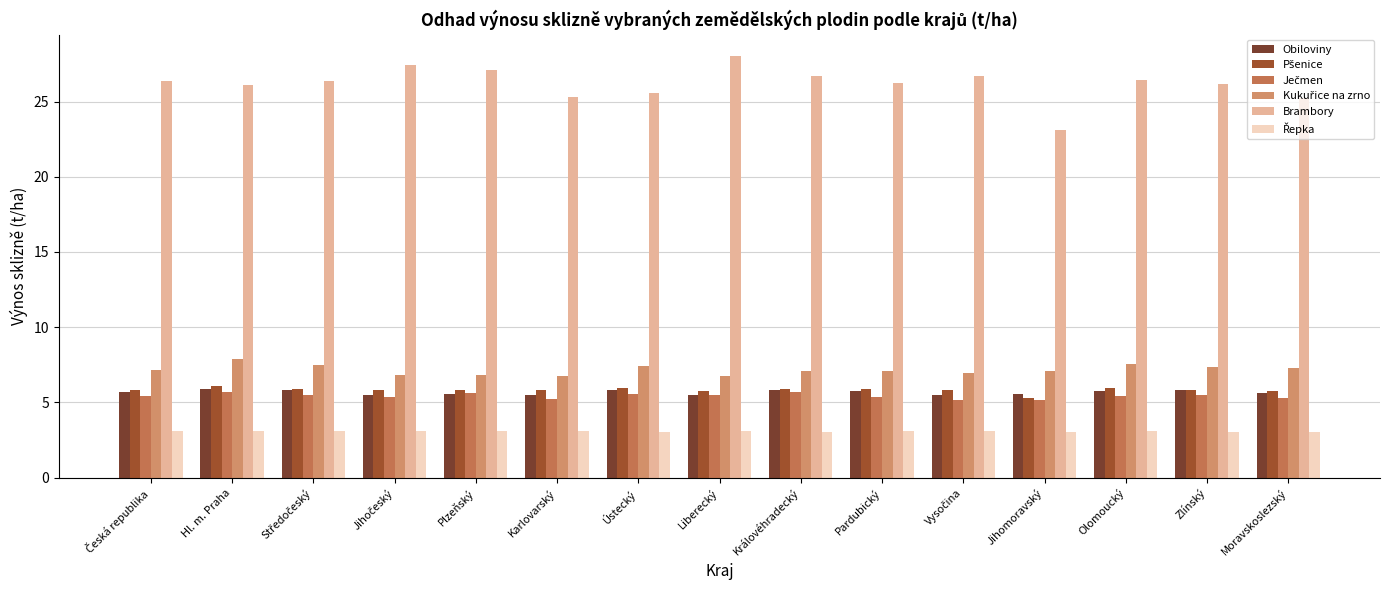

Which series has the largest total across all categories?

Brambory